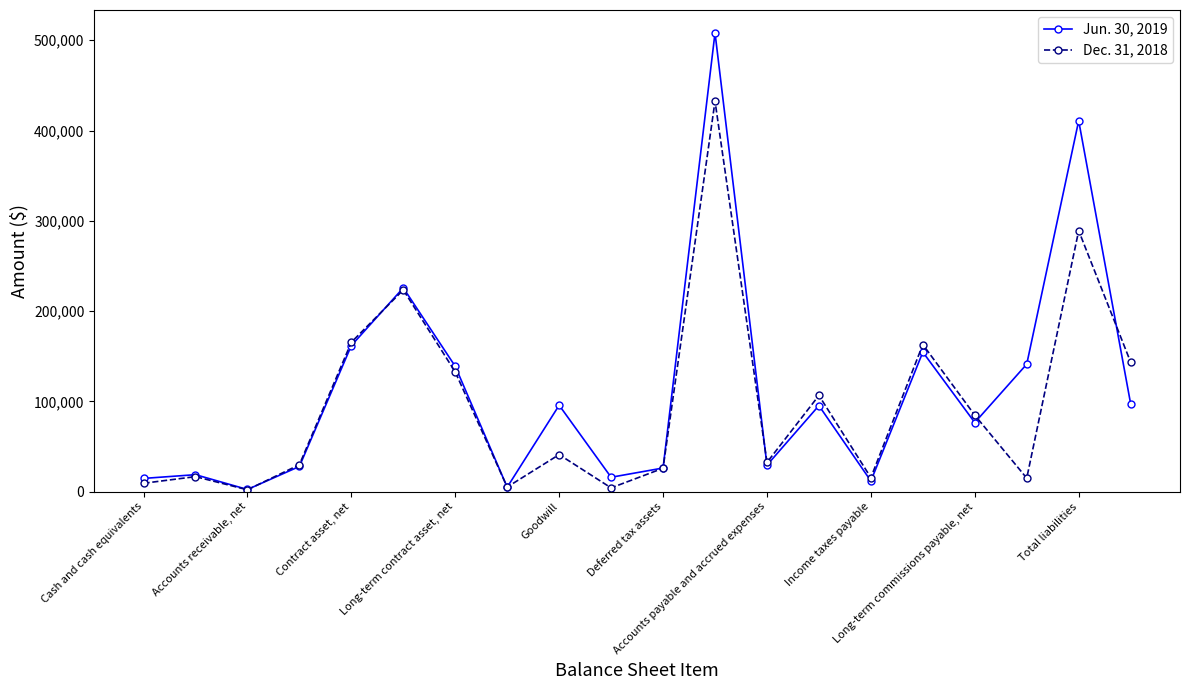

Which series has the largest range (max minus min)?

Jun. 30, 2019